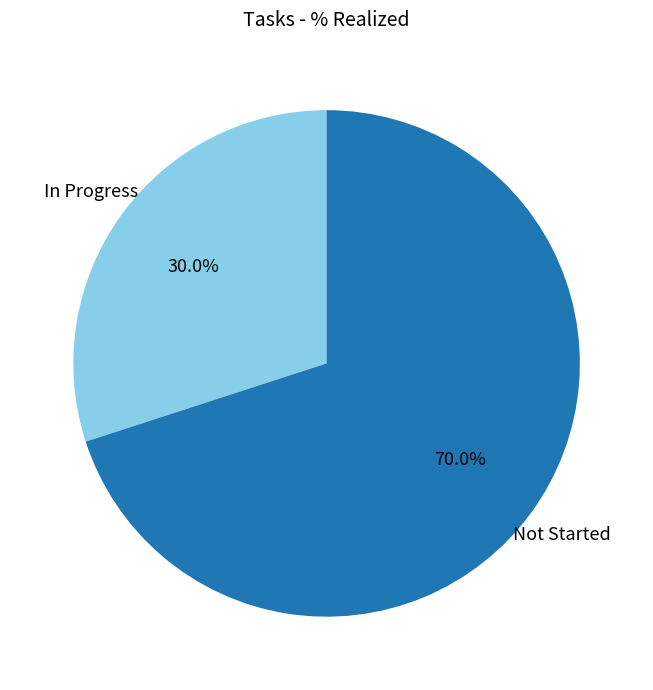

Does any single category account for the majority?

Yes